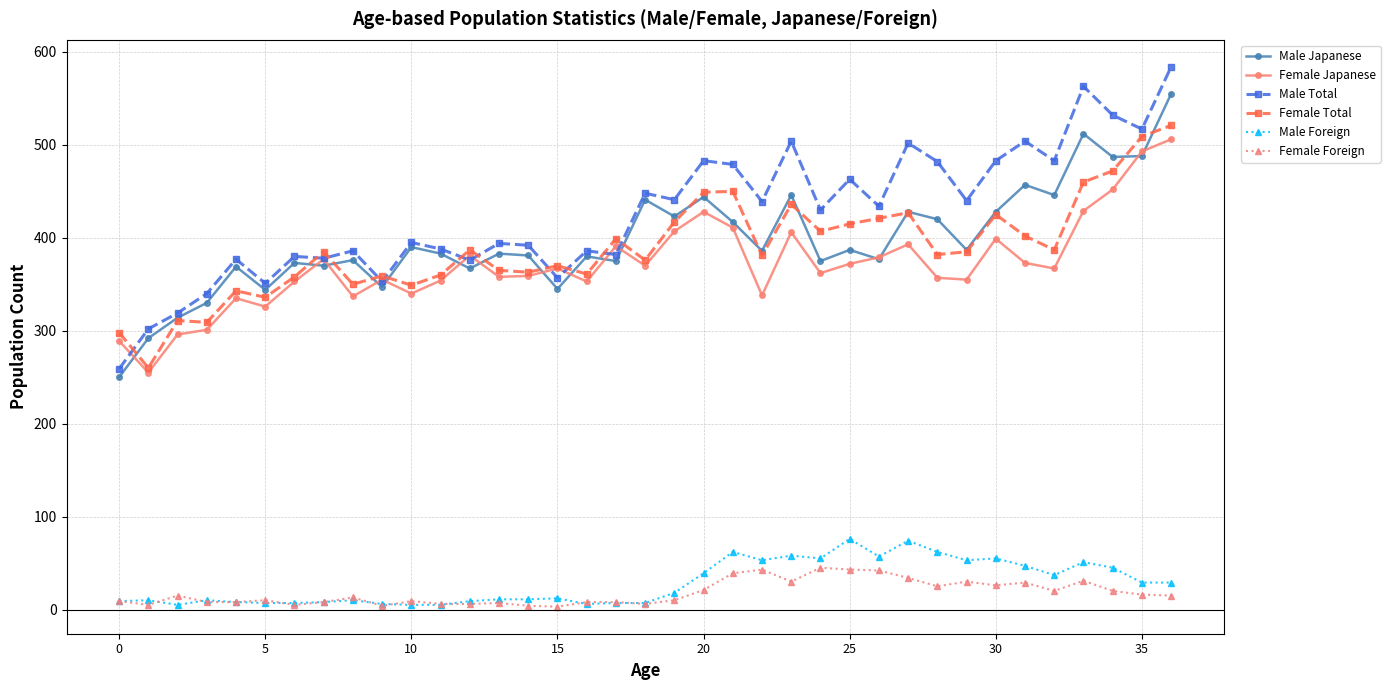

Which series has the widest spread of values?

Male Total